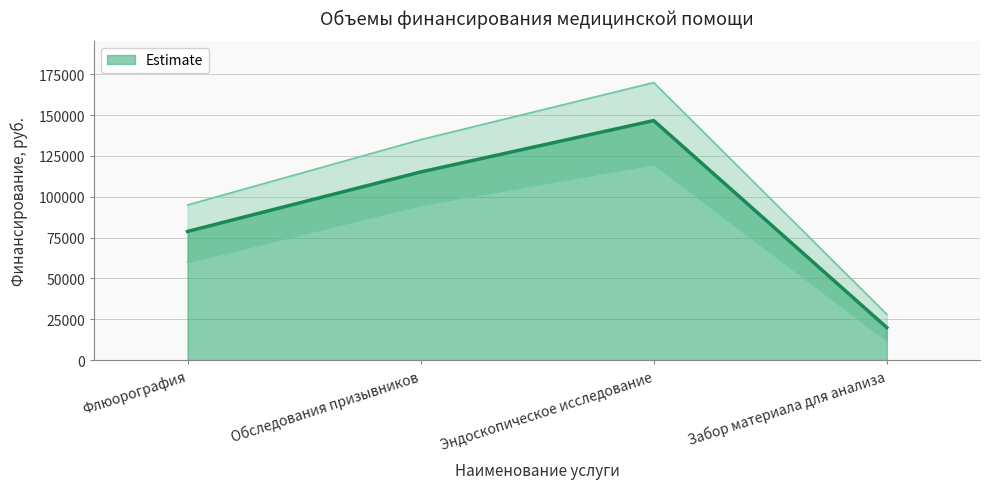

How many categories are shown in the chart?

4